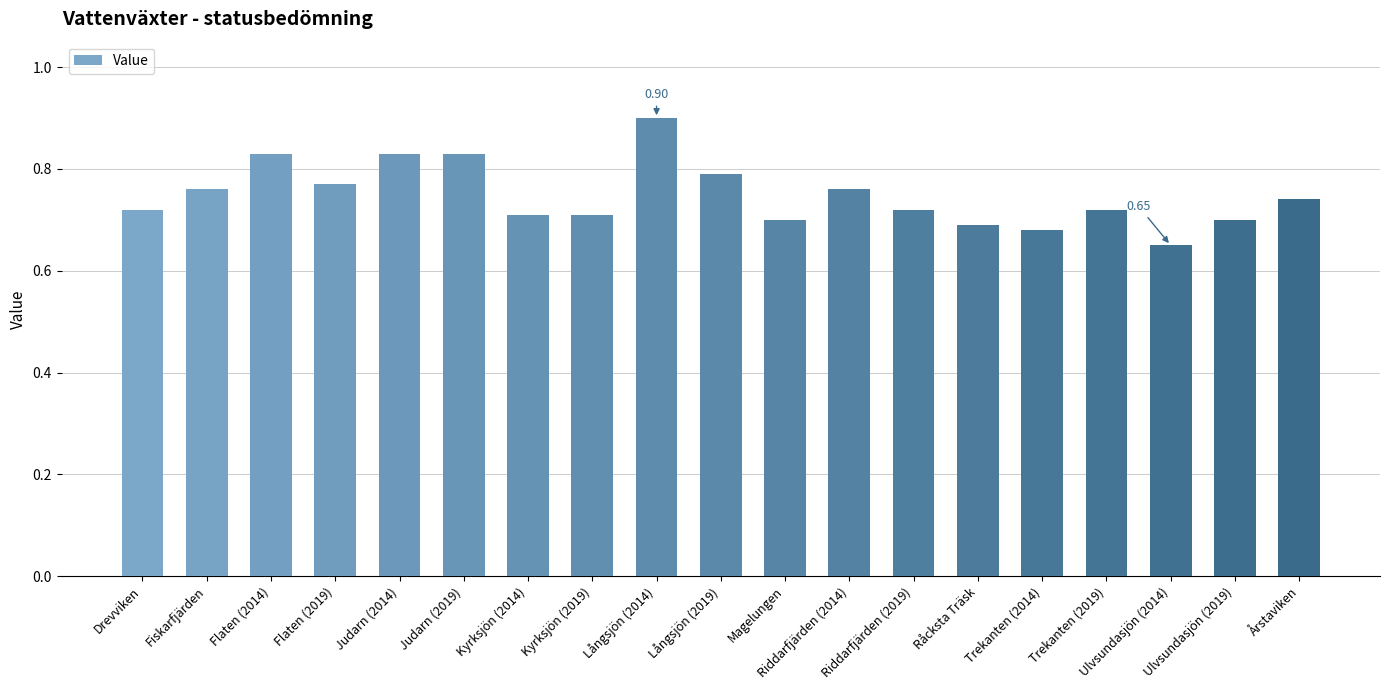

Rank the categories by value from highest to lowest.

Långsjön (2014), Flaten (2014), Judarn (2014), Judarn (2019), Långsjön (2019), Flaten (2019), Fiskarfjärden, Riddarfjärden (2014), Årstaviken, Drevviken, Riddarfjärden (2019), Trekanten (2019), Kyrksjön (2014), Kyrksjön (2019), Magelungen, Ulvsundasjön (2019), Råcksta Träsk, Trekanten (2014), Ulvsundasjön (2014)